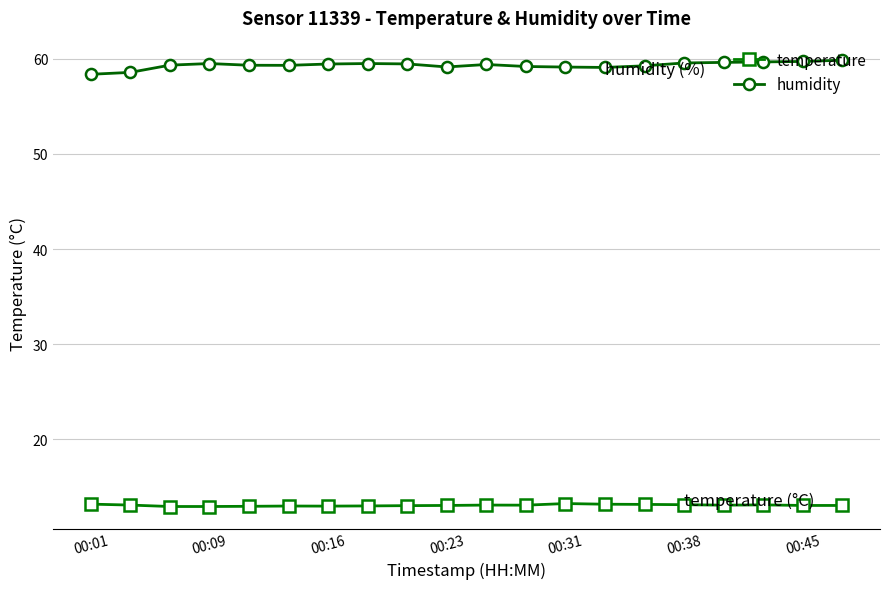

What is the lowest value of the humidity series?

58.4